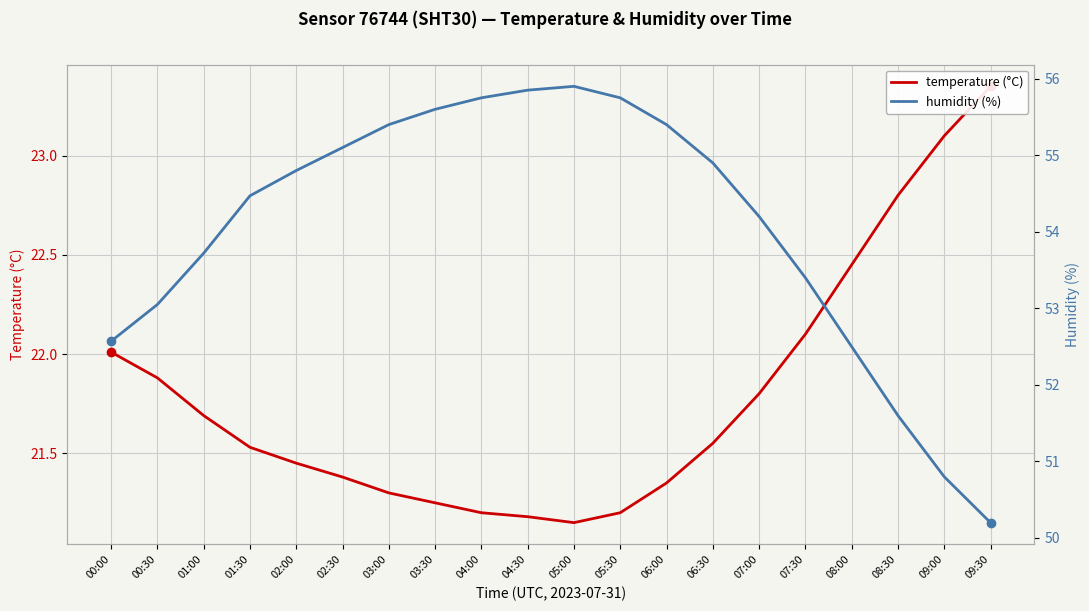

Which category has the lowest value across all series?

05:00